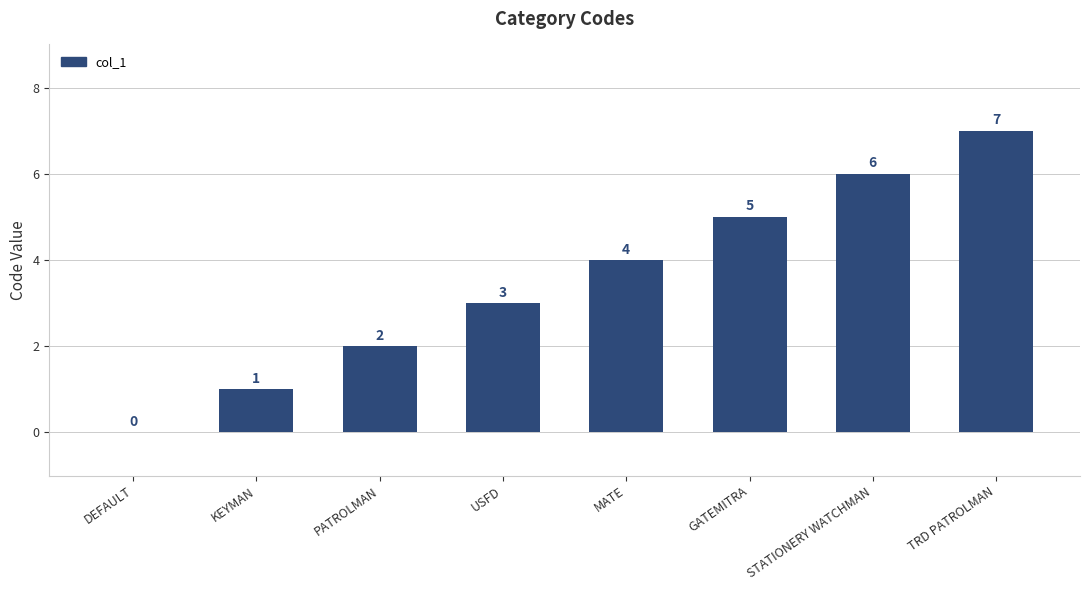

Which label corresponds to the largest value in the chart?

TRD PATROLMAN